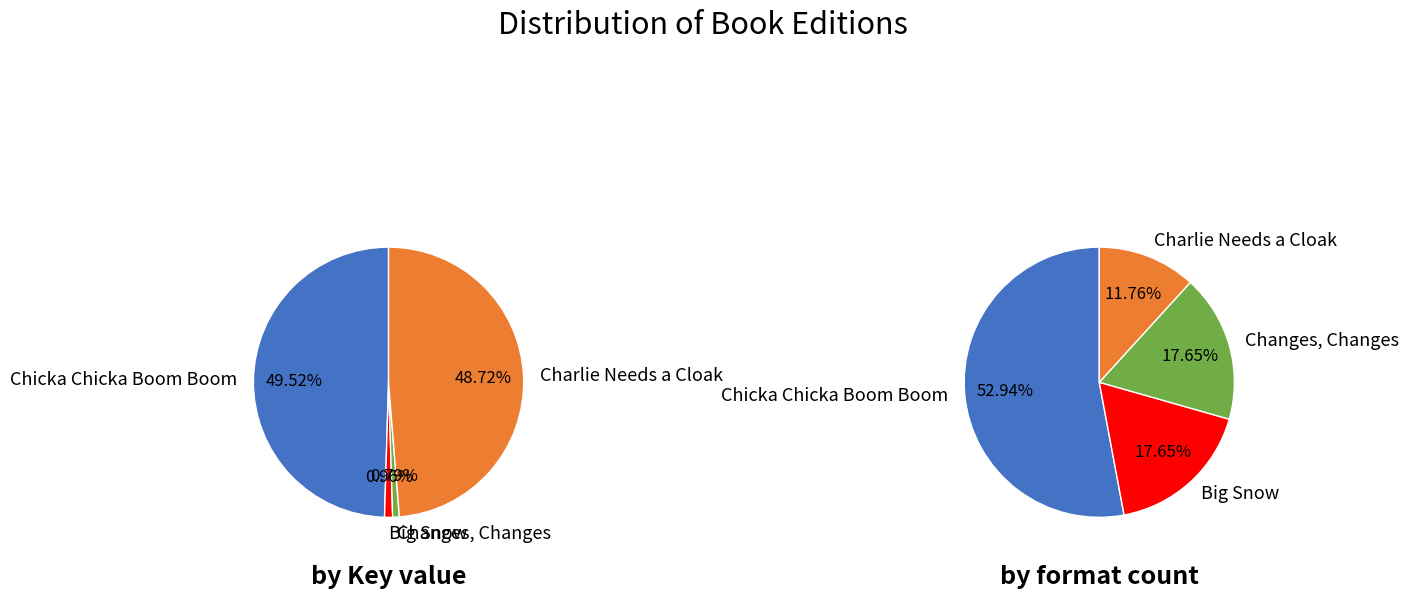

Does Changes, Changes represent more than half of the total?

No